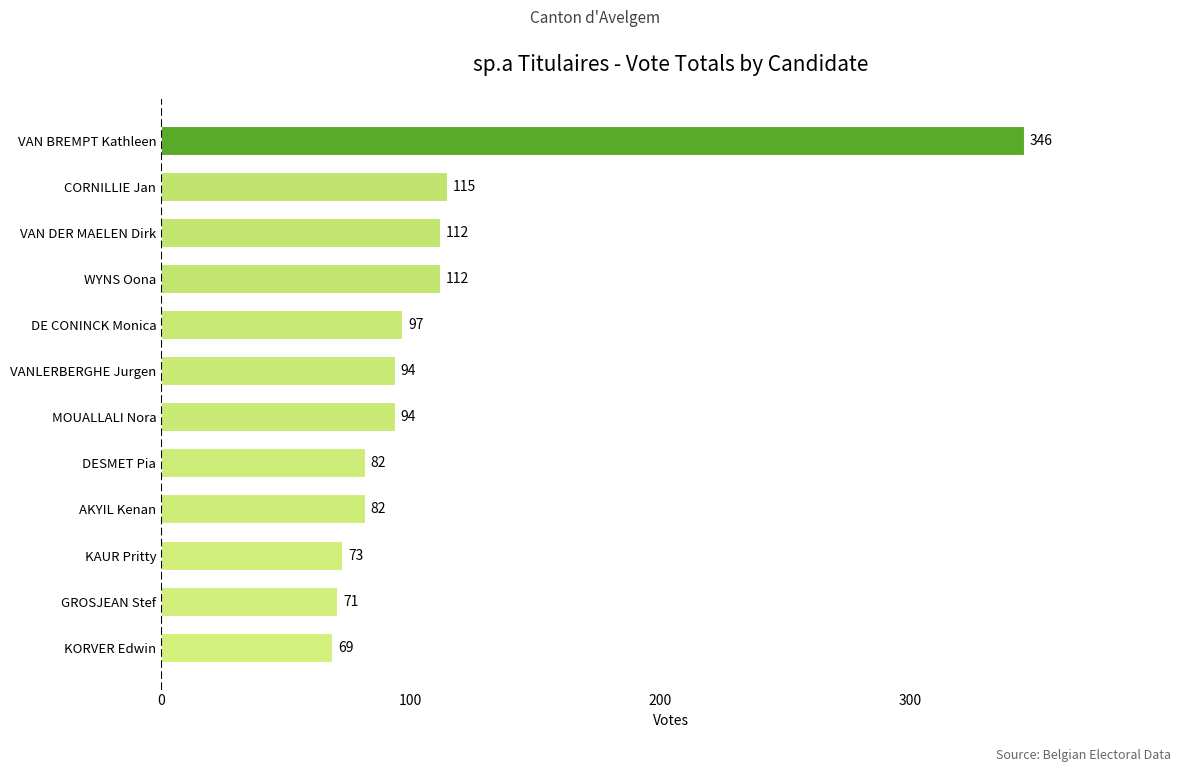

Approximately how many times larger is the value at GROSJEAN Stef compared to MOUALLALI Nora?

0.8